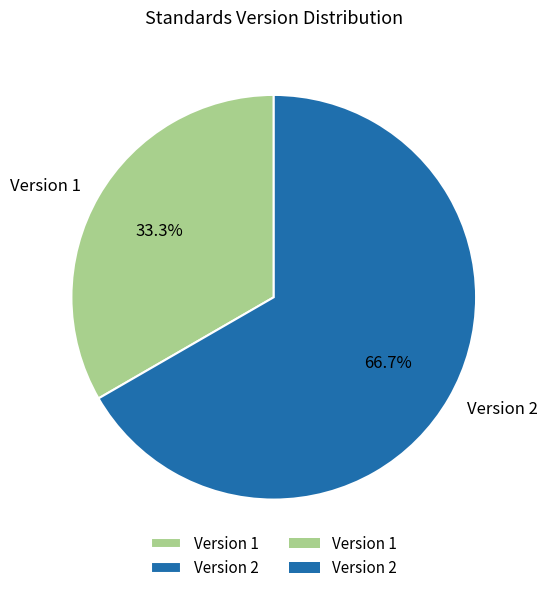

Do Version 1 and Version 2 together represent more than half of the pie?

Yes